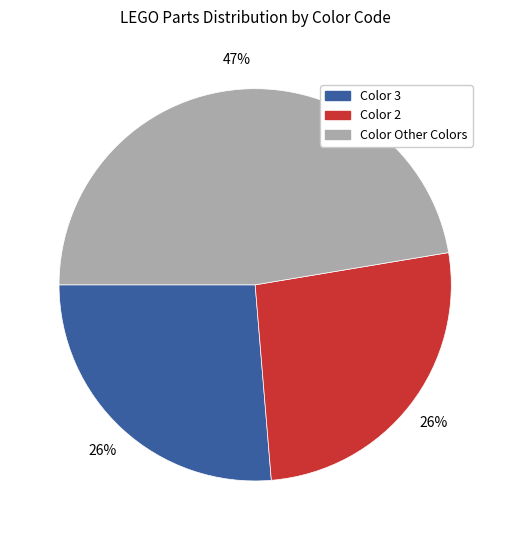

To the nearest percent, what is the difference between the largest and smallest slice percentages?

21%